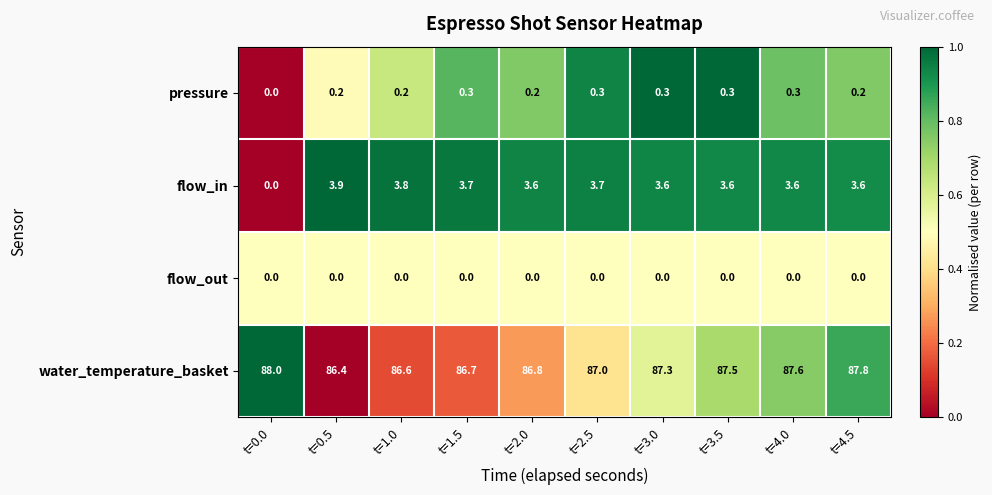

What is the difference between the water_temperature_basket values at t=1.0 and t=0.0?

1.4